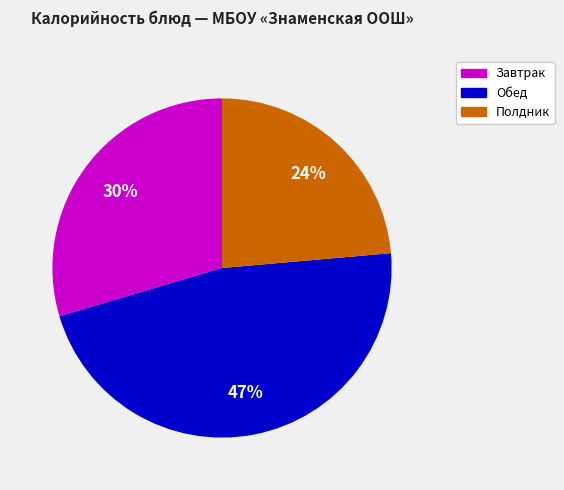

How many slices are in this pie chart?

3